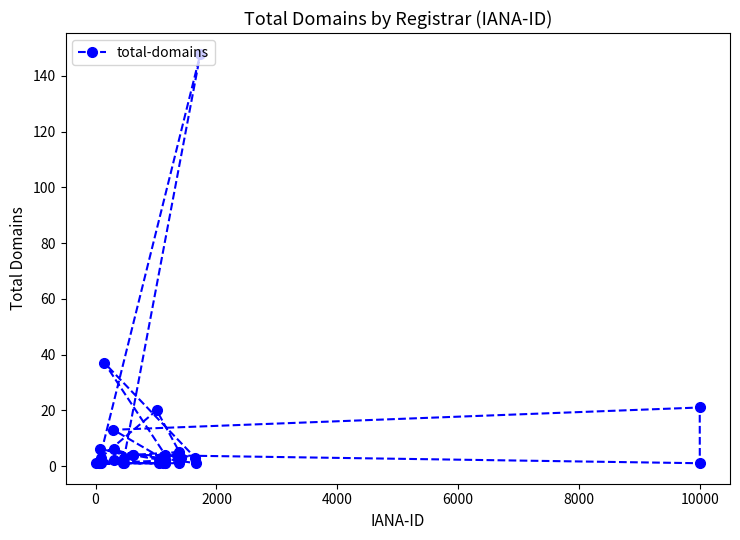

What is the sum of all values?

310